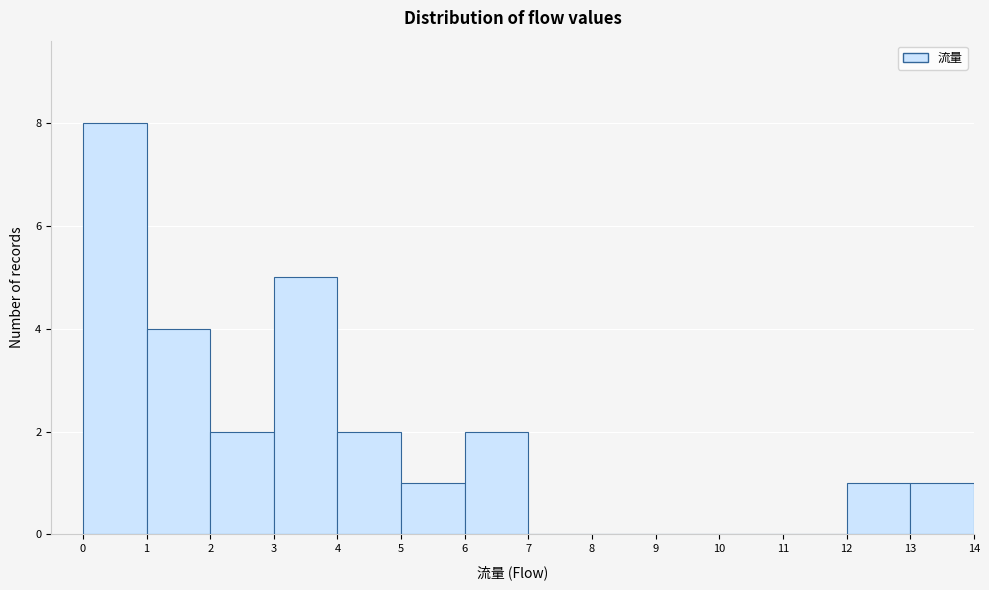

Reading left to right, list every bar in this chart as the range it spans on the x-axis followed by its height. The values are not printed on the chart, so give them approximately, as read against the axis.

0 to 1: 8
1 to 2: 4
2 to 3: 2
3 to 4: 5
4 to 5: 2
5 to 6: 1
6 to 7: 2
7 to 8: 0
8 to 9: 0
9 to 10: 0
10 to 11: 0
11 to 12: 0
12 to 13: 1
13 to 14: 1